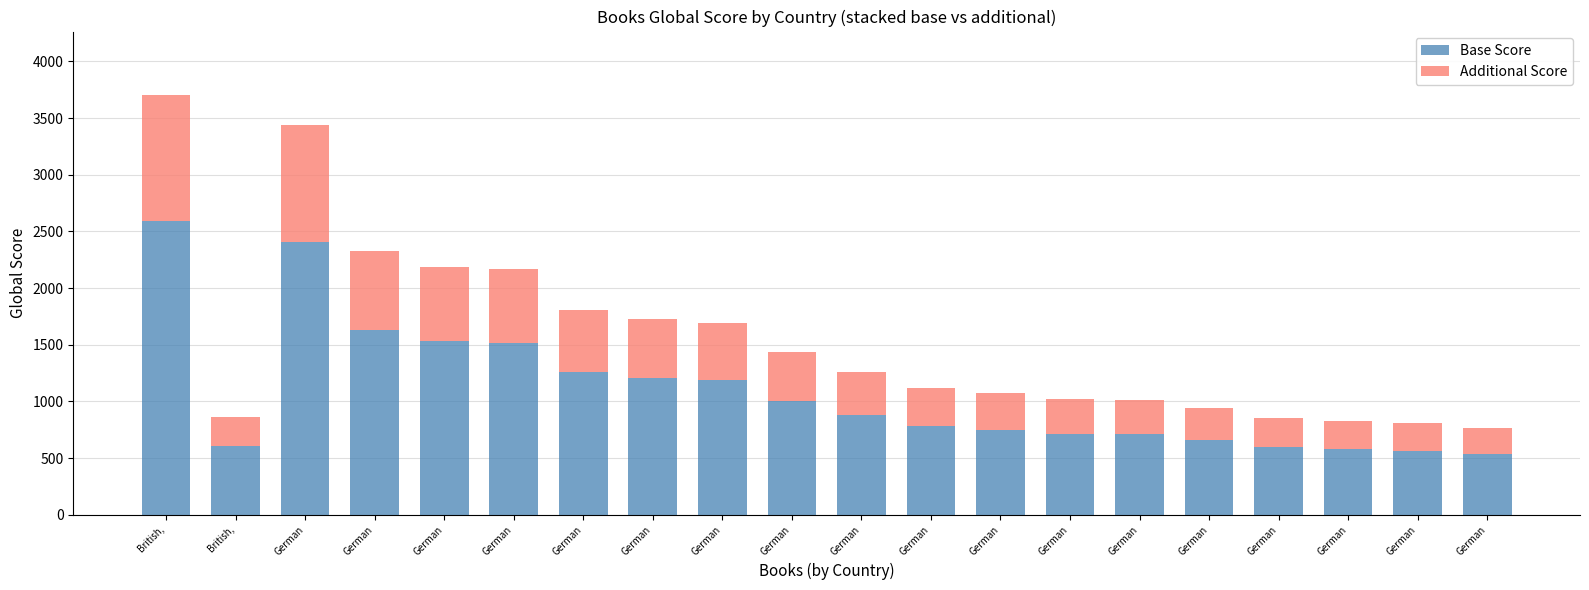

The value of Additional Score at German is 50. True or false?

False